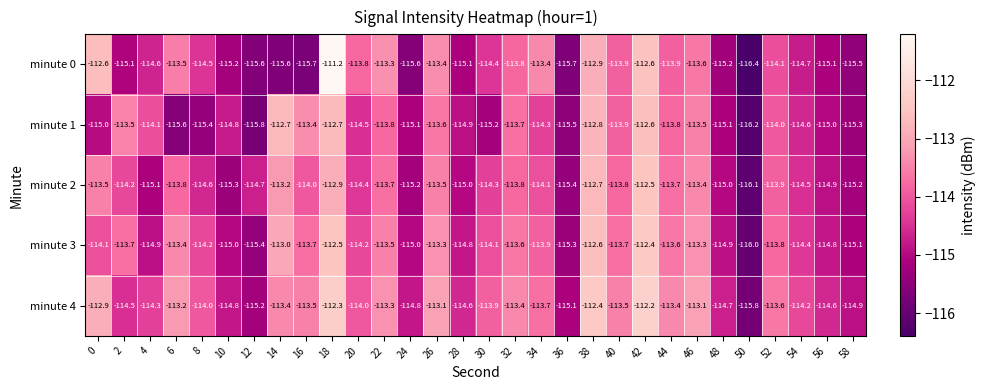

What is the total value across all series at 10?

-575.1